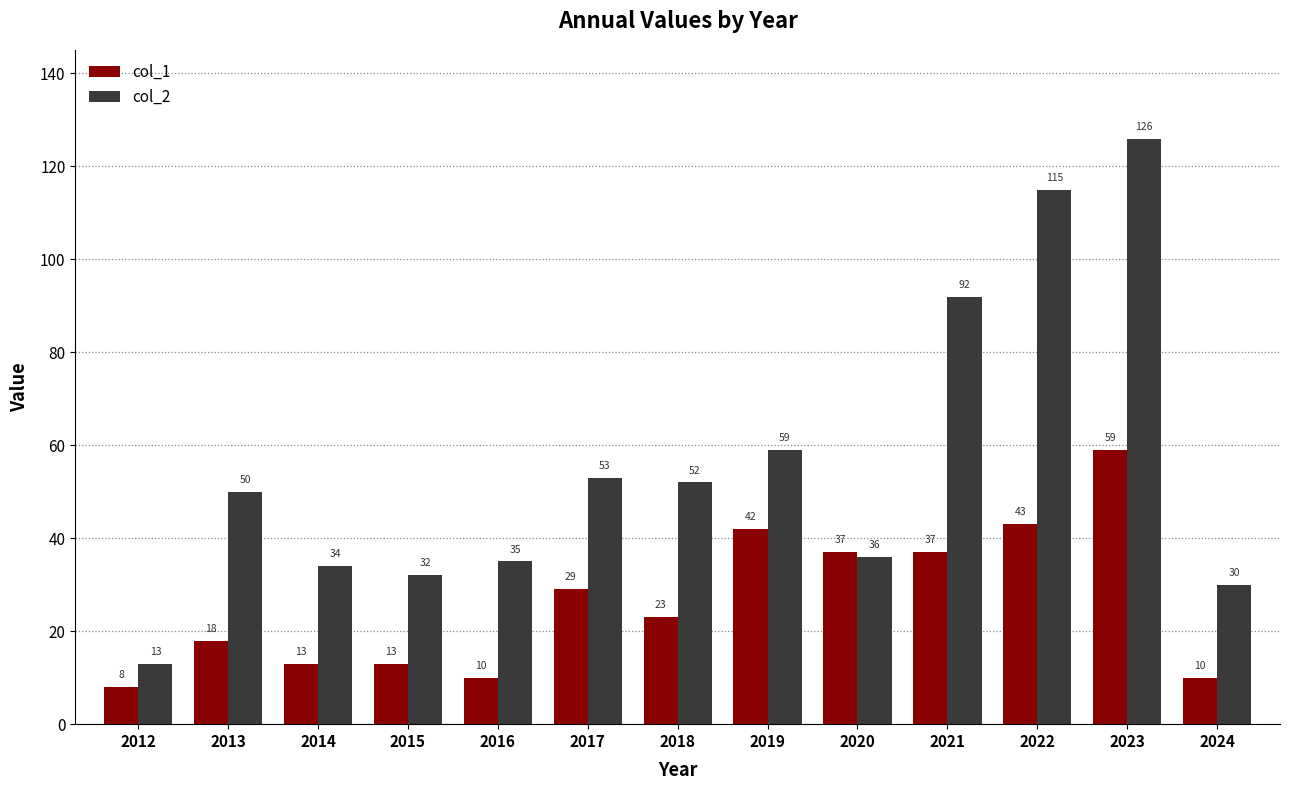

Reading right to left, extract all data points from this chart.

col_1: 10	59	43	37	37	42	23	29	10	13	13	18	8
col_2: 30	126	115	92	36	59	52	53	35	32	34	50	13